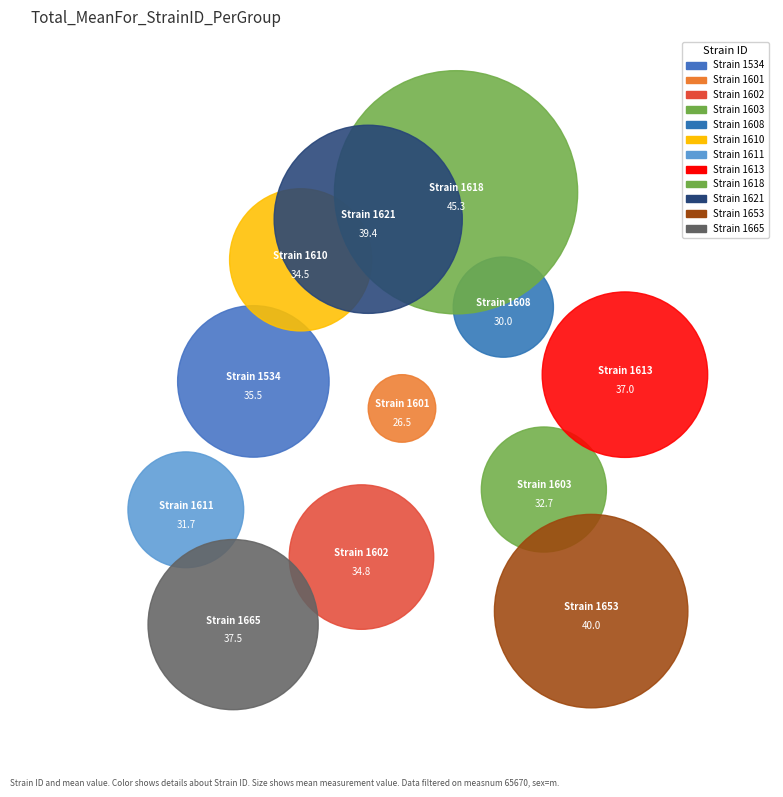

What percentage is the 1534 slice, to the nearest percent?

8%